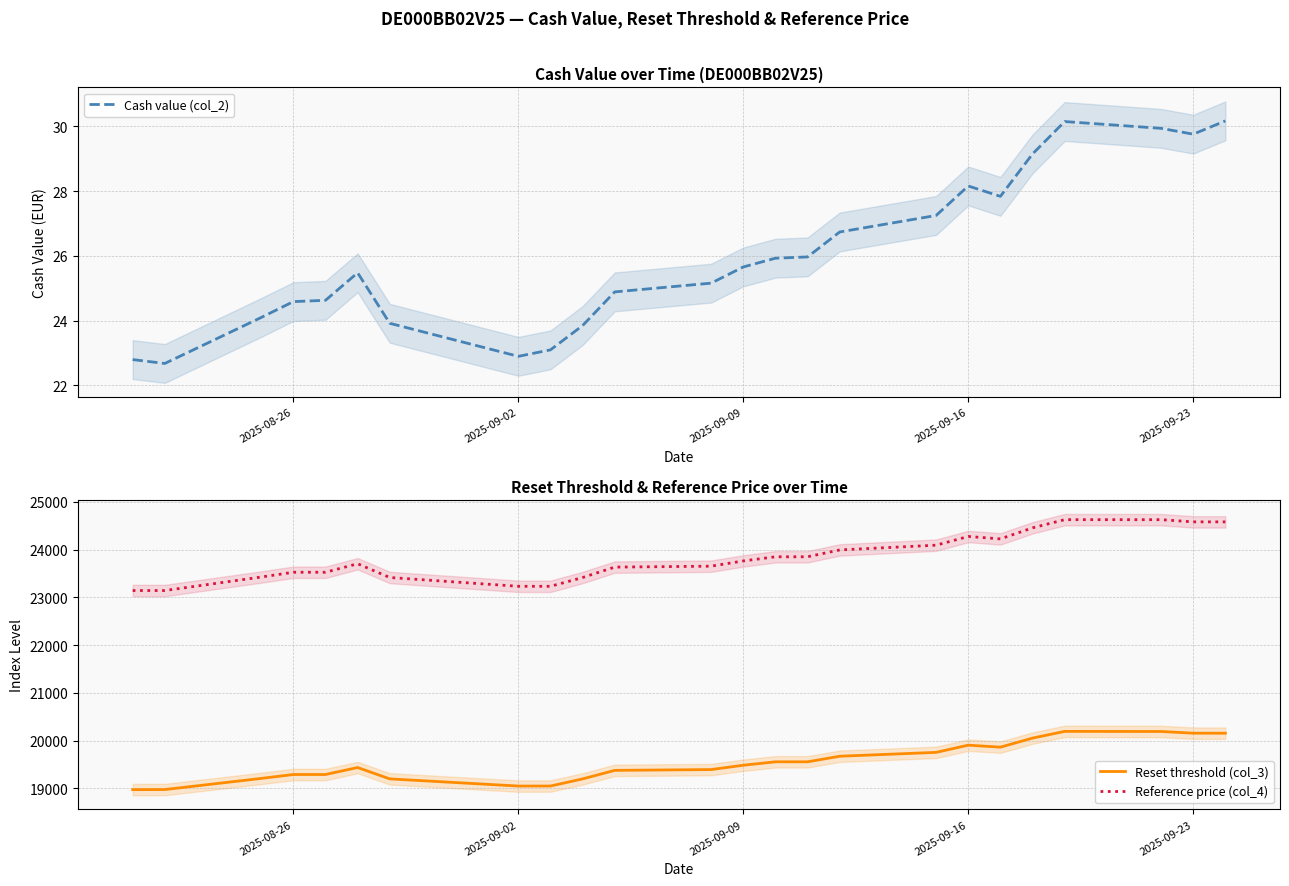

What is the minimum value for Reference price (col_4)?

23142.6